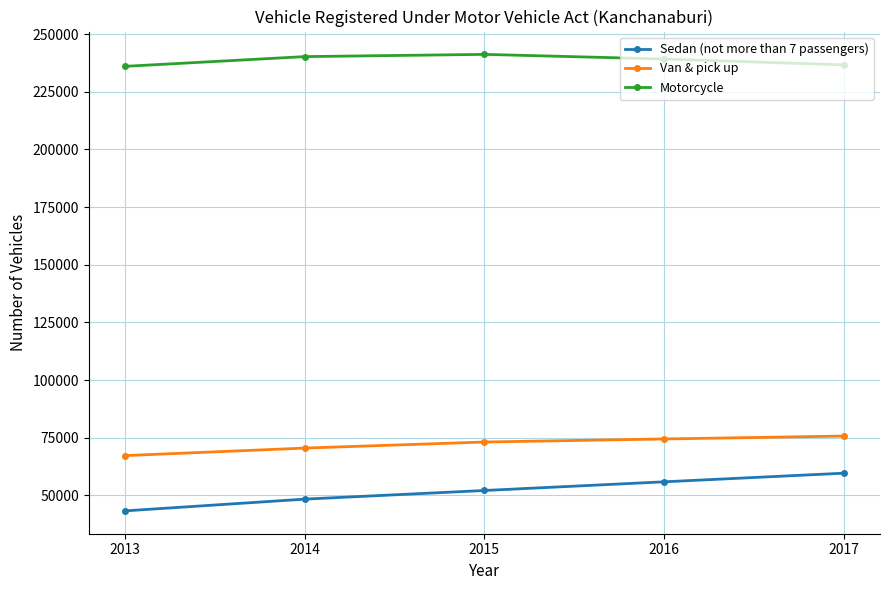

What is the average value of the Sedan (not more than 7 passengers) series?

51819